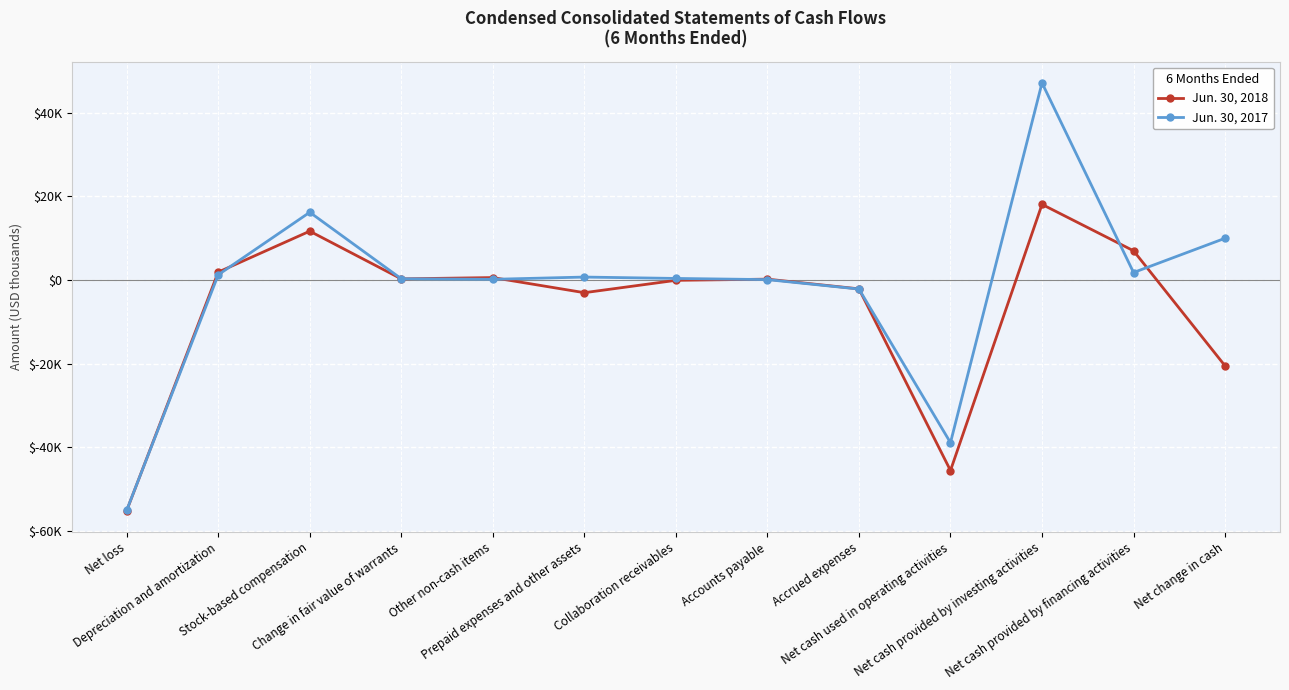

Which series ends up on top after the final intersection of Jun. 30, 2017 and Jun. 30, 2018?

Jun. 30, 2017